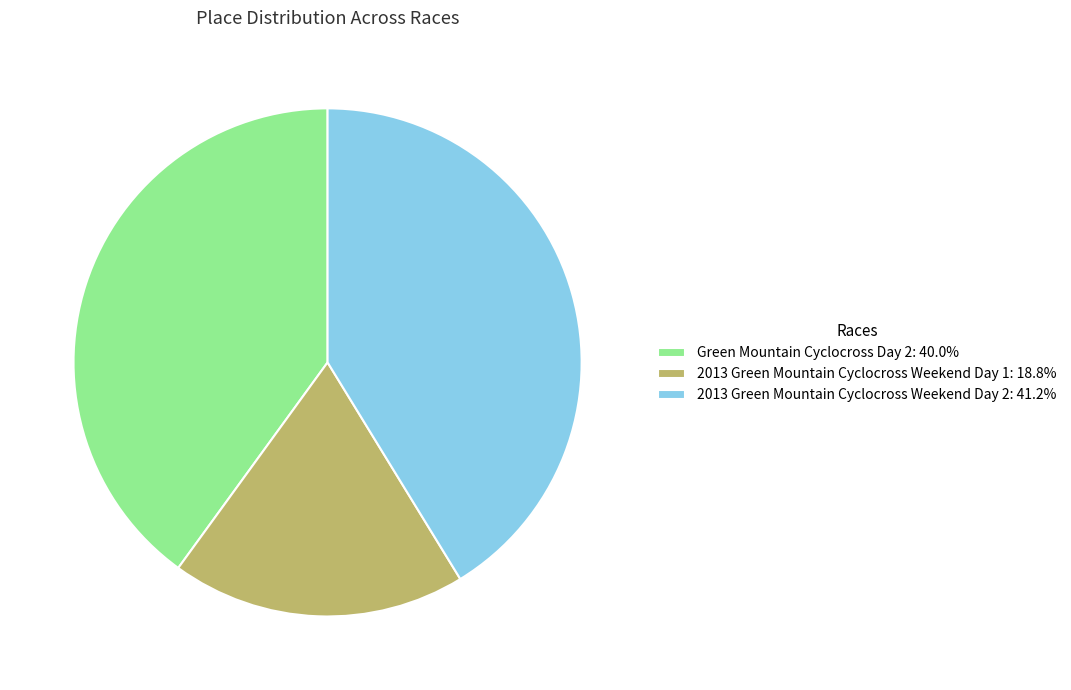

Rank the categories by value from highest to lowest.

2013 Green Mountain Cyclocross Weekend Day 2, Green Mountain Cyclocross Day 2, 2013 Green Mountain Cyclocross Weekend Day 1